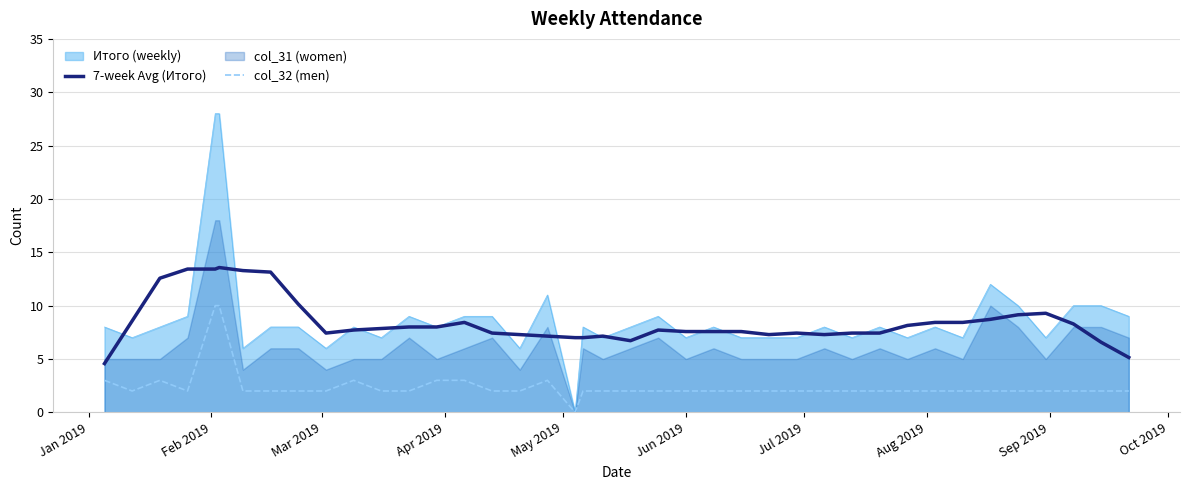

How many lines are shown in the chart?

2